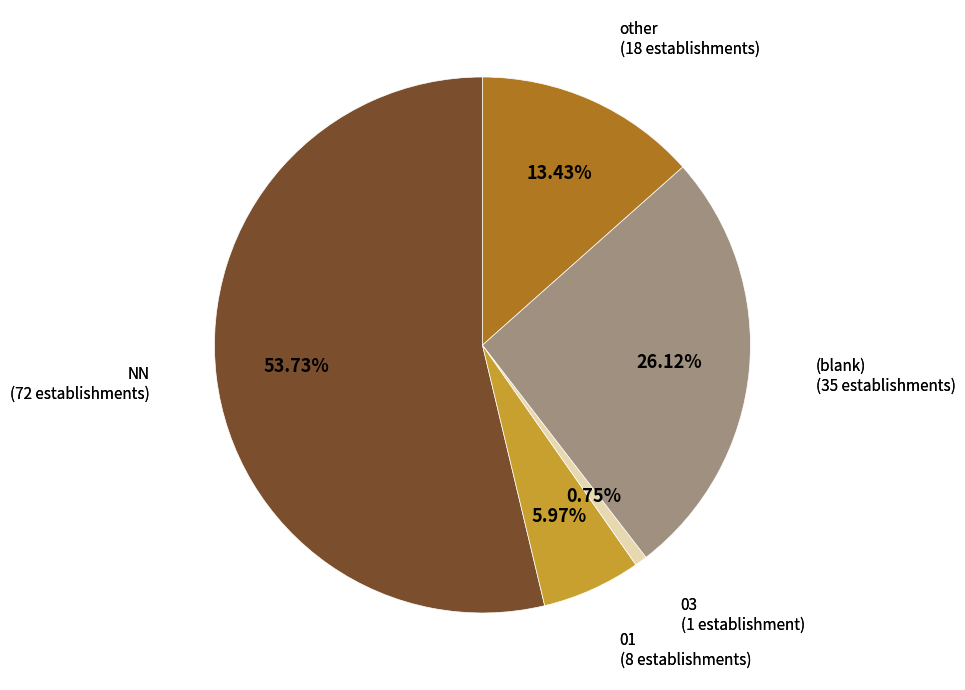

Count the number of slices in the pie.

5